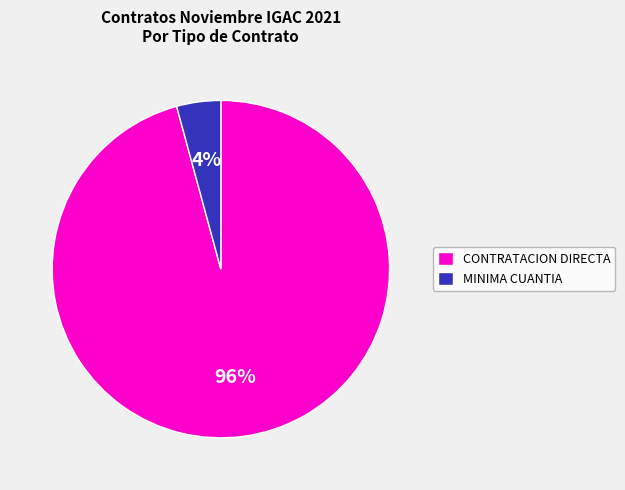

To the nearest percent, what percentage of the pie is CONTRATACION DIRECTA?

96%